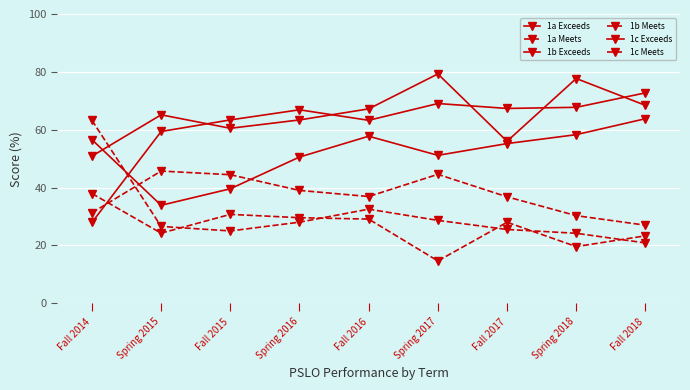

Which series has the largest total across all categories?

1c Exceeds